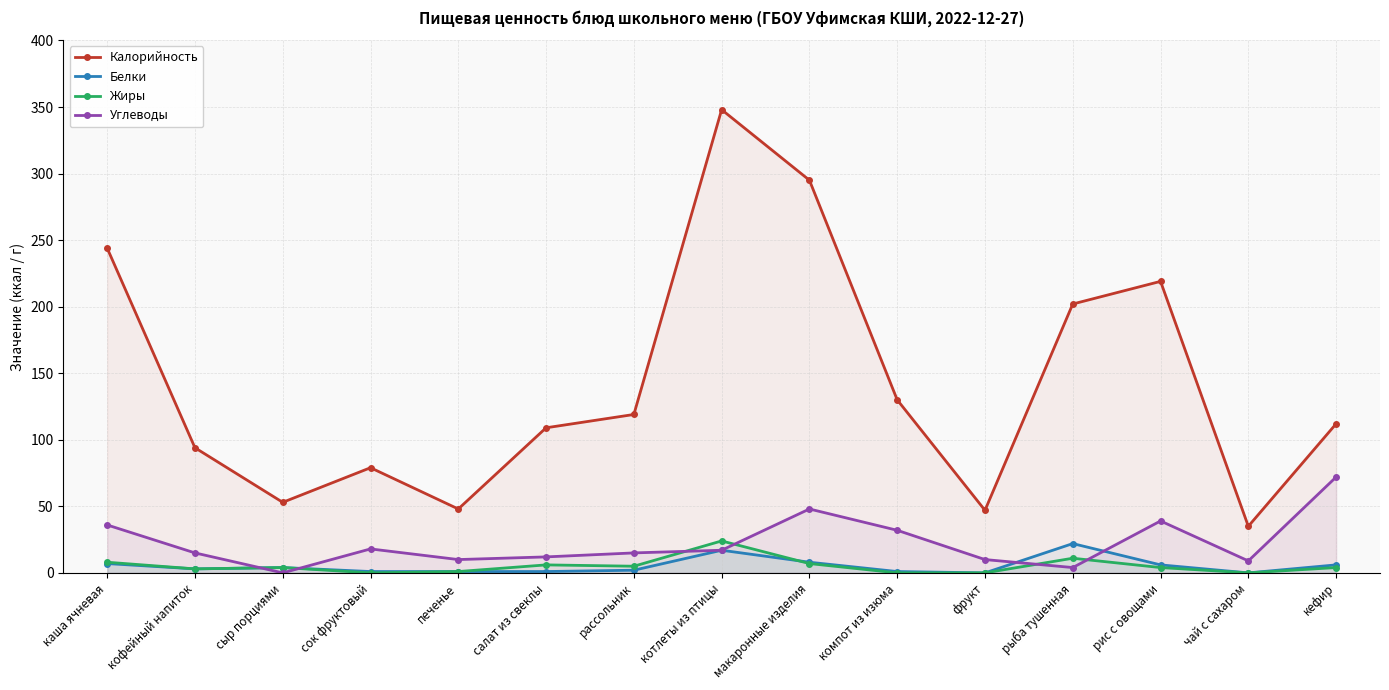

List the series in order of their peak value, highest first.

Калорийность, Углеводы, Жиры, Белки